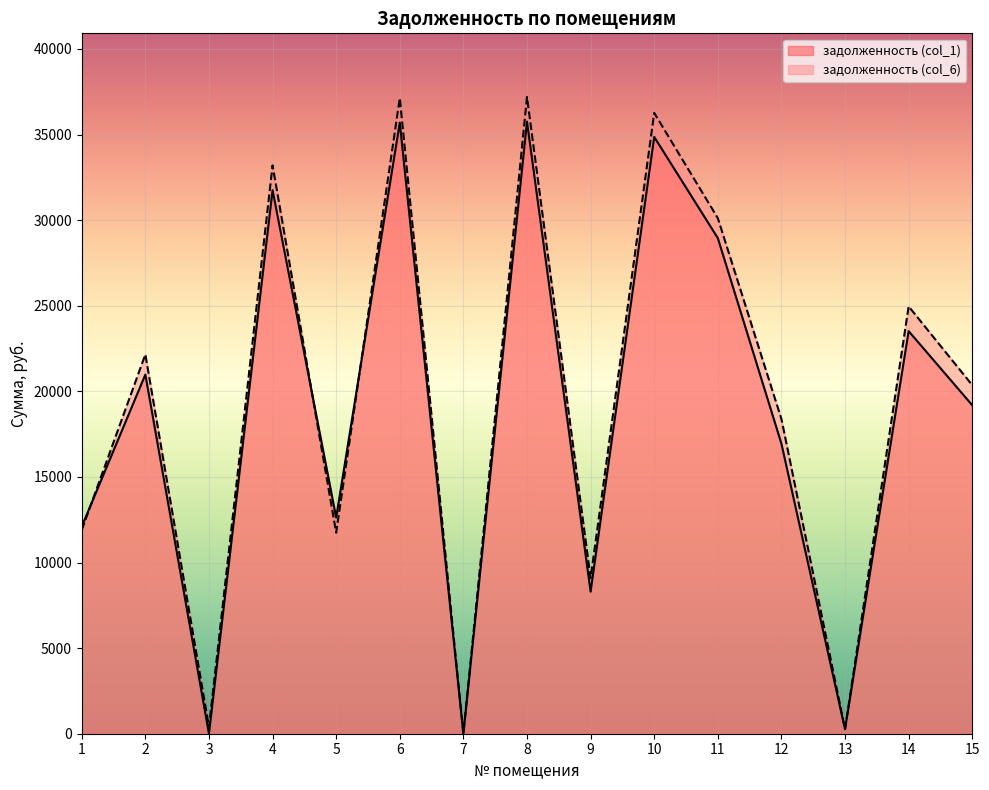

True or false: задолженность (col_6) and задолженность (col_1) intersect in this chart.

True